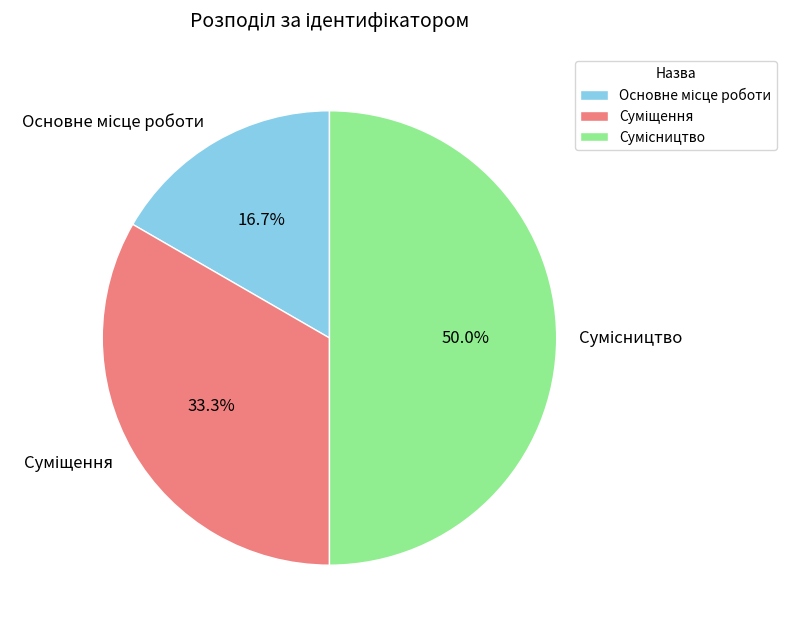

Count the number of slices in the pie.

3